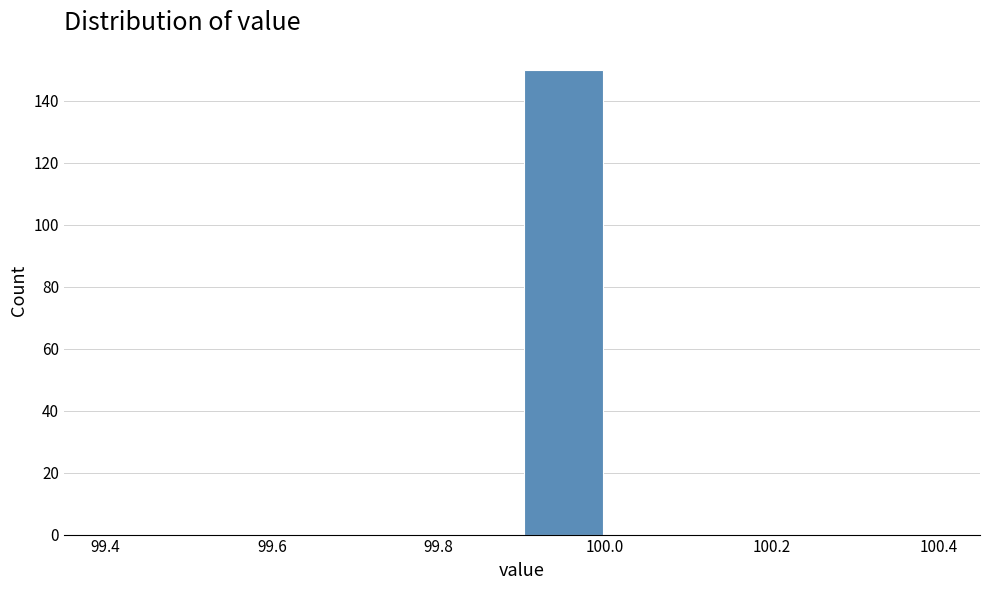

Reading left to right, list every bar in this chart as the range it spans on the x-axis followed by its height. The values are not printed on the chart, so give them approximately, as read against the axis.

99.4 to 99.5: 0
99.5 to 99.6: 0
99.6 to 99.7: 0
99.7 to 99.8: 0
99.8 to 99.9: 0
99.9 to 100.0: 150
100.0 to 100.1: 0
100.1 to 100.2: 0
100.2 to 100.3: 0
100.3 to 100.4: 0